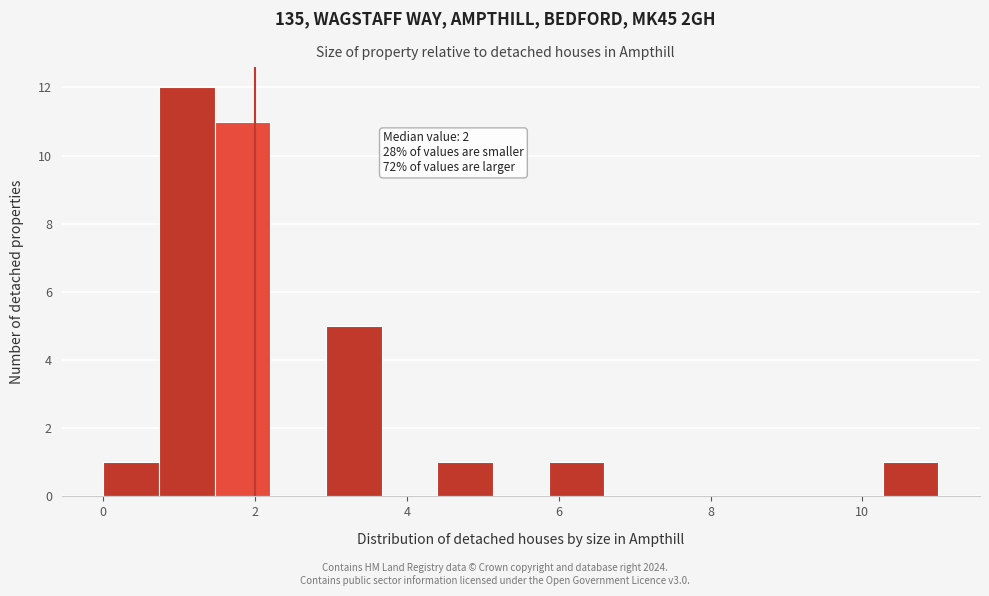

Around what value on the x-axis is the tallest bar? Give the approximate position of its centre, as read against the axis.

1.2